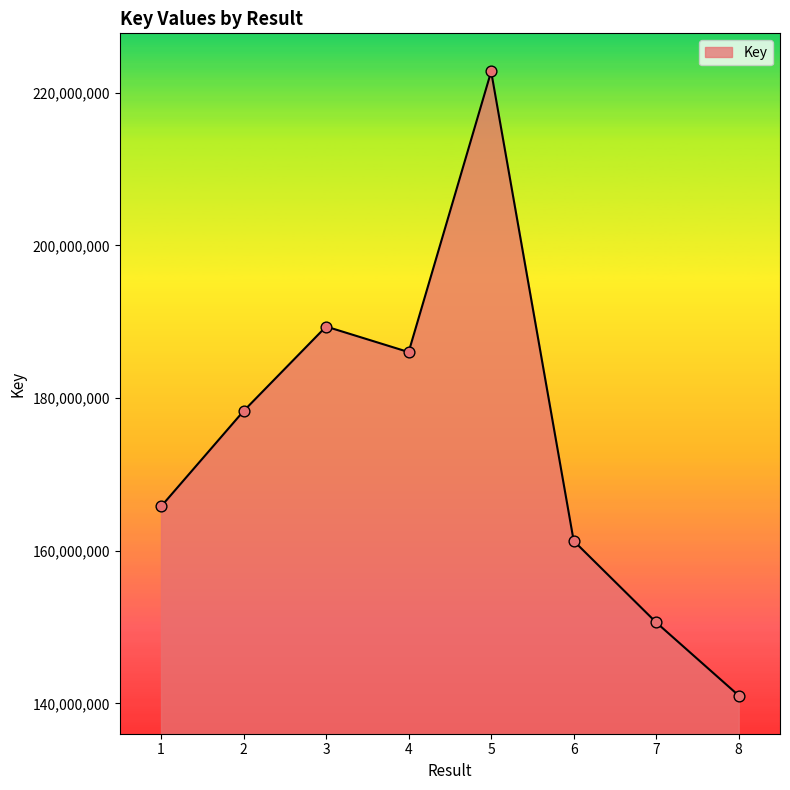

What is the ratio of the value at 5 to the value at 6?

1.4